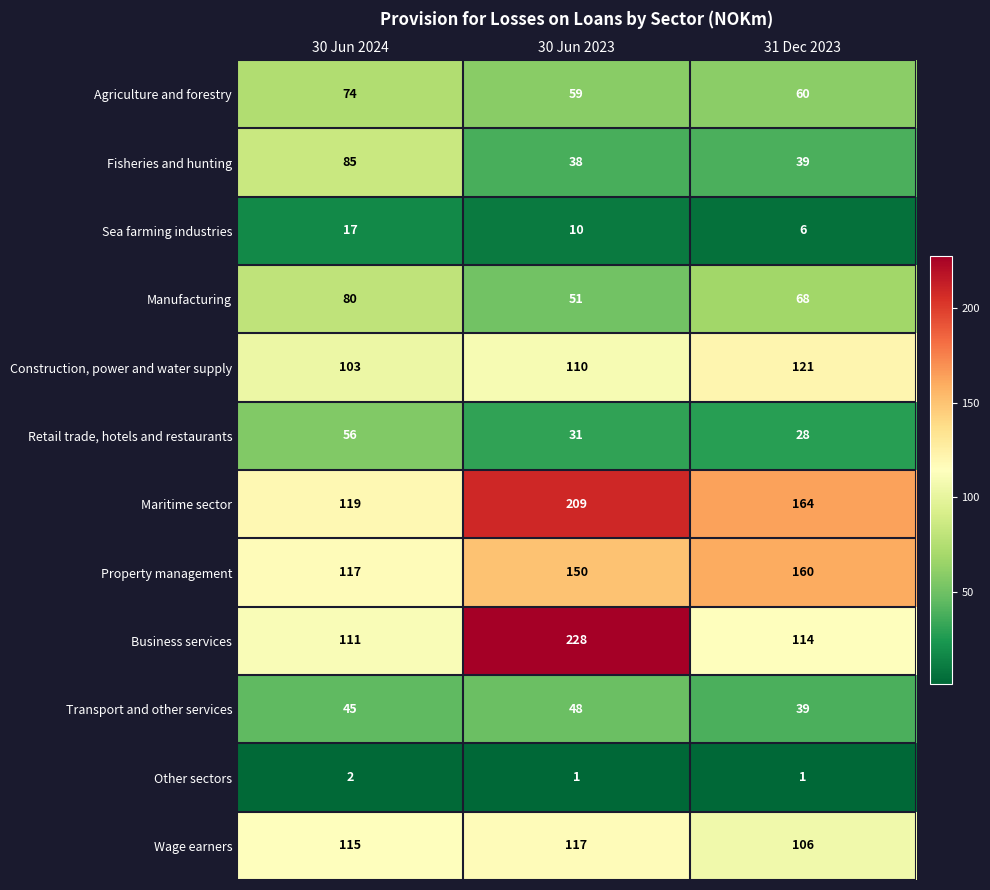

What is the sum of the Agriculture and forestry values at 30 Jun 2024 and 30 Jun 2023?

133